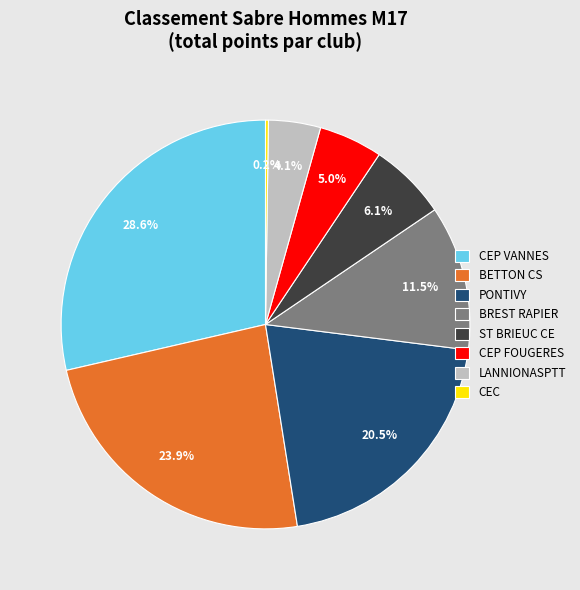

To the nearest percent, what is the average slice percentage?

12%